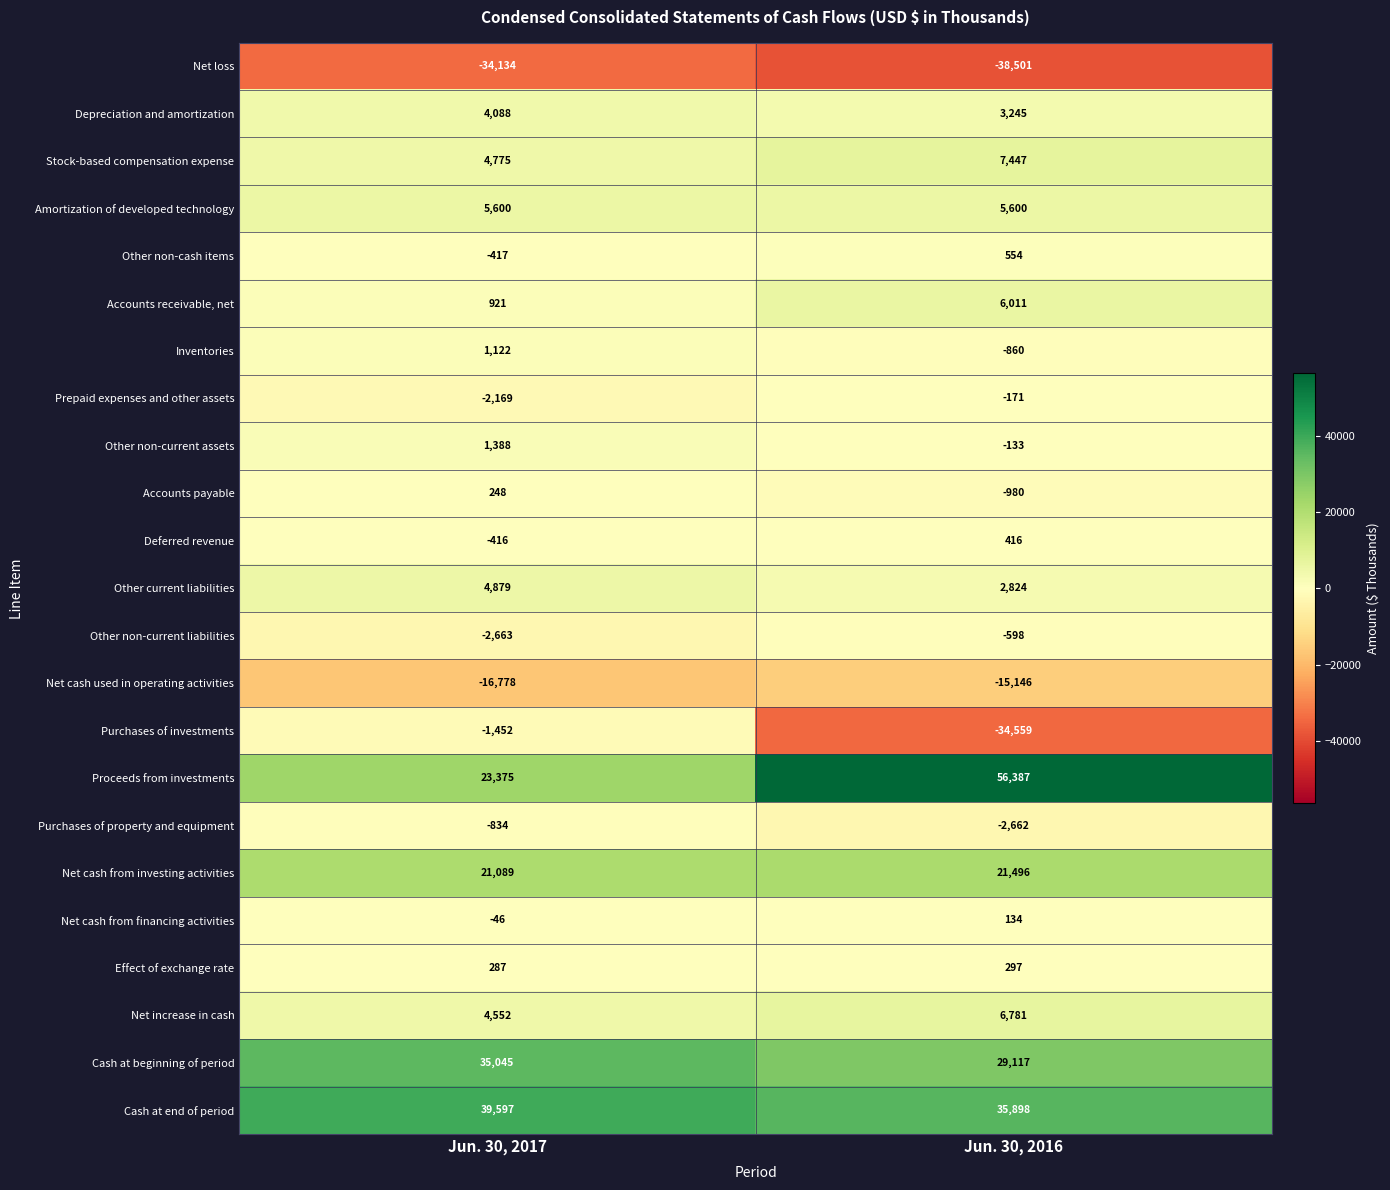

Which category has the highest value in the Purchases of investments series?

Jun. 30, 2017